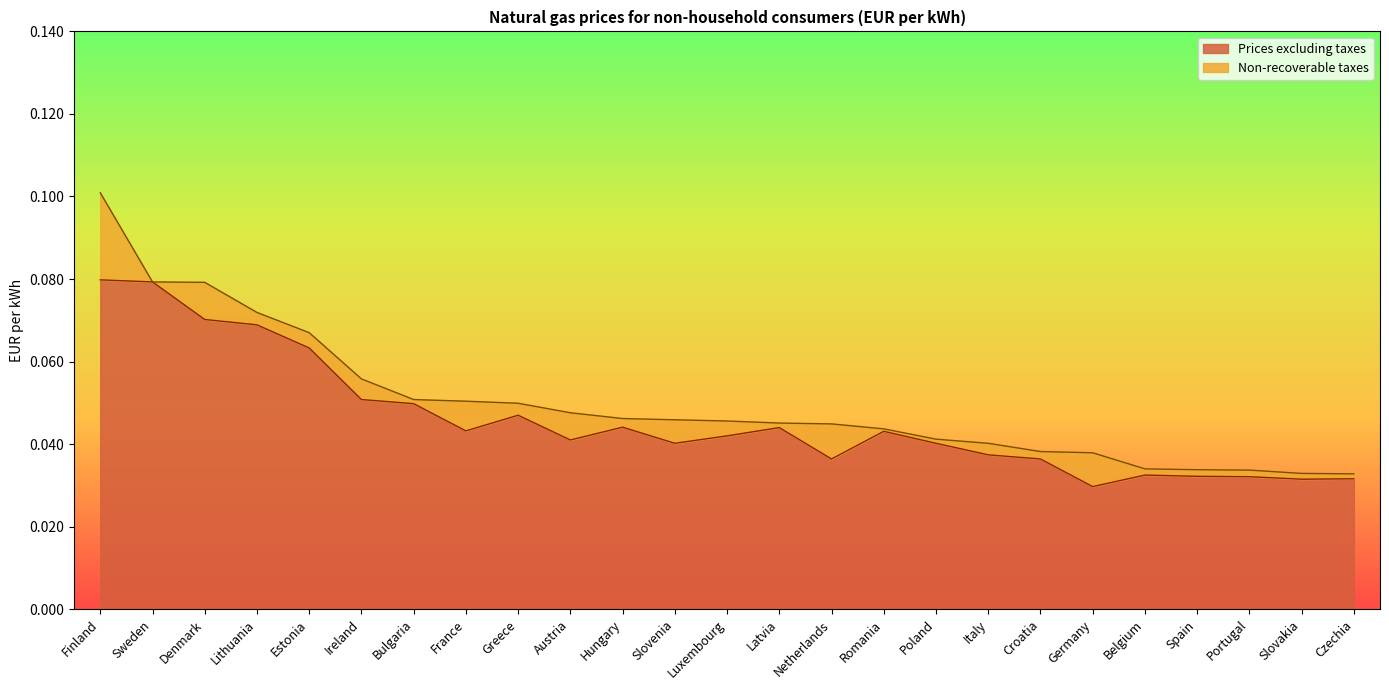

The value of Prices excluding taxes at Poland is 0.1. True or false?

False